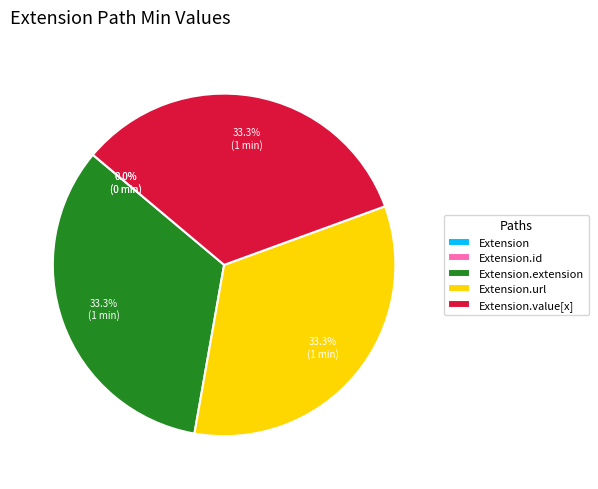

Is there any slice that represents more than half of the pie?

No